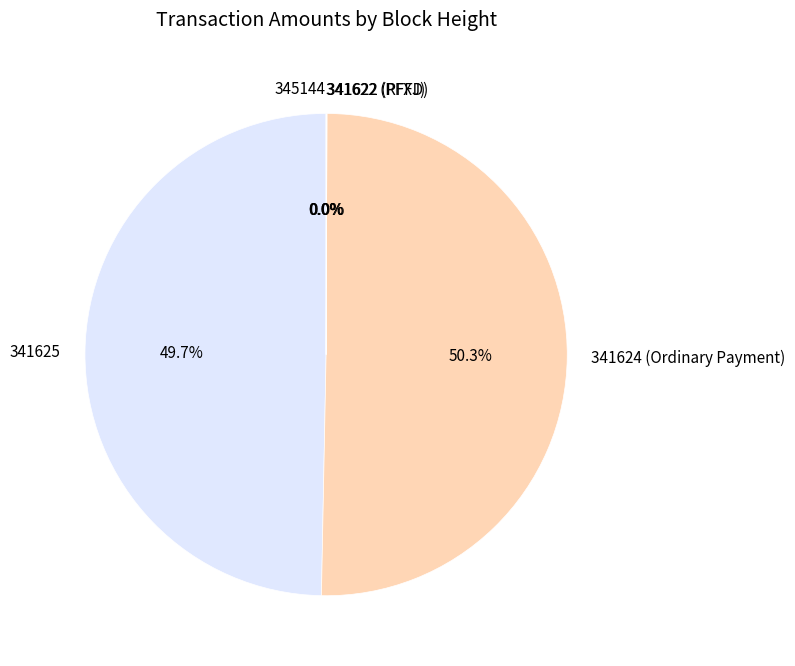

The 341625 slice represents 55% of the pie. True or false?

False